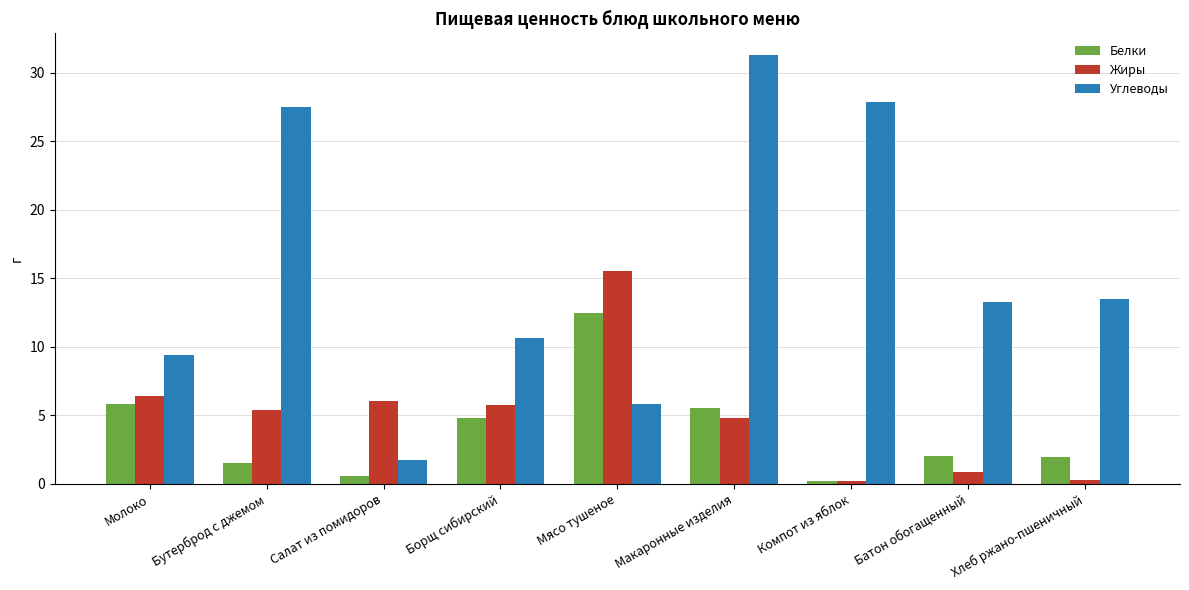

At which label does Углеводы reach its minimum?

Салат из помидоров